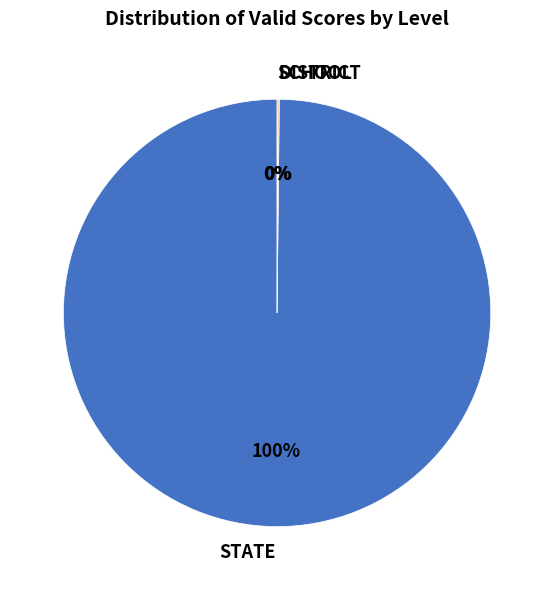

Is there any slice that represents more than half of the pie?

Yes